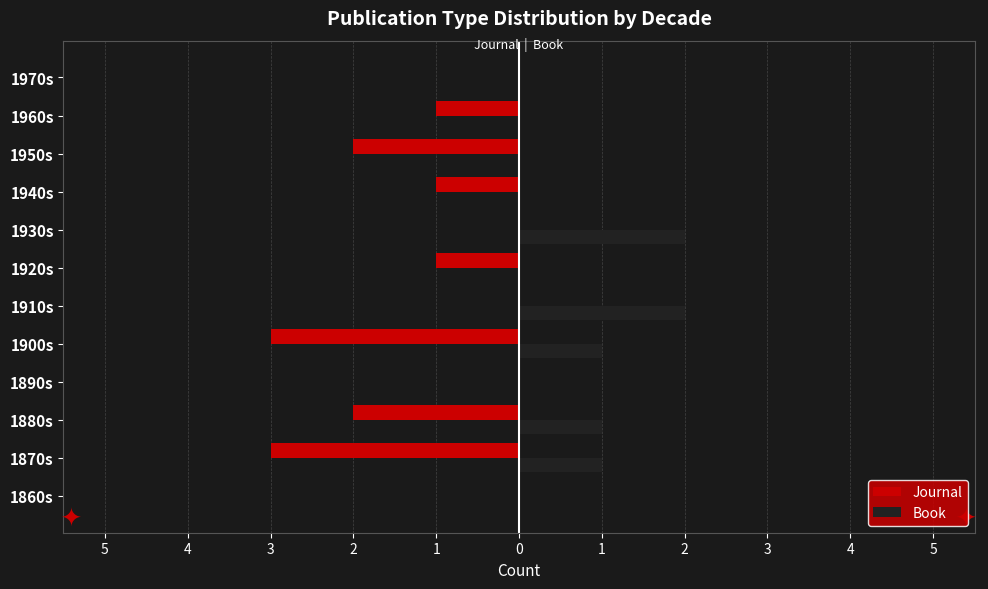

Rank the series by their average value, from lowest to highest.

Journal, Book